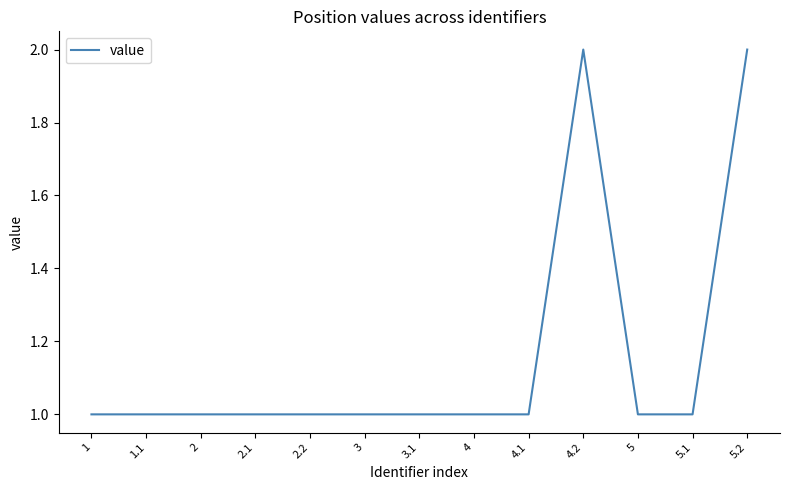

Count the values in the range 1 to 2.

13